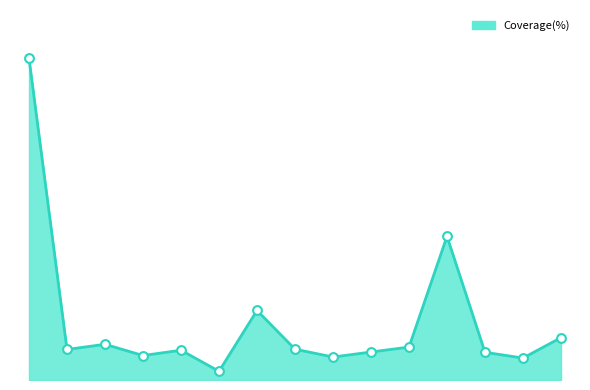

Is this an area chart (filled region under the line)?

Yes